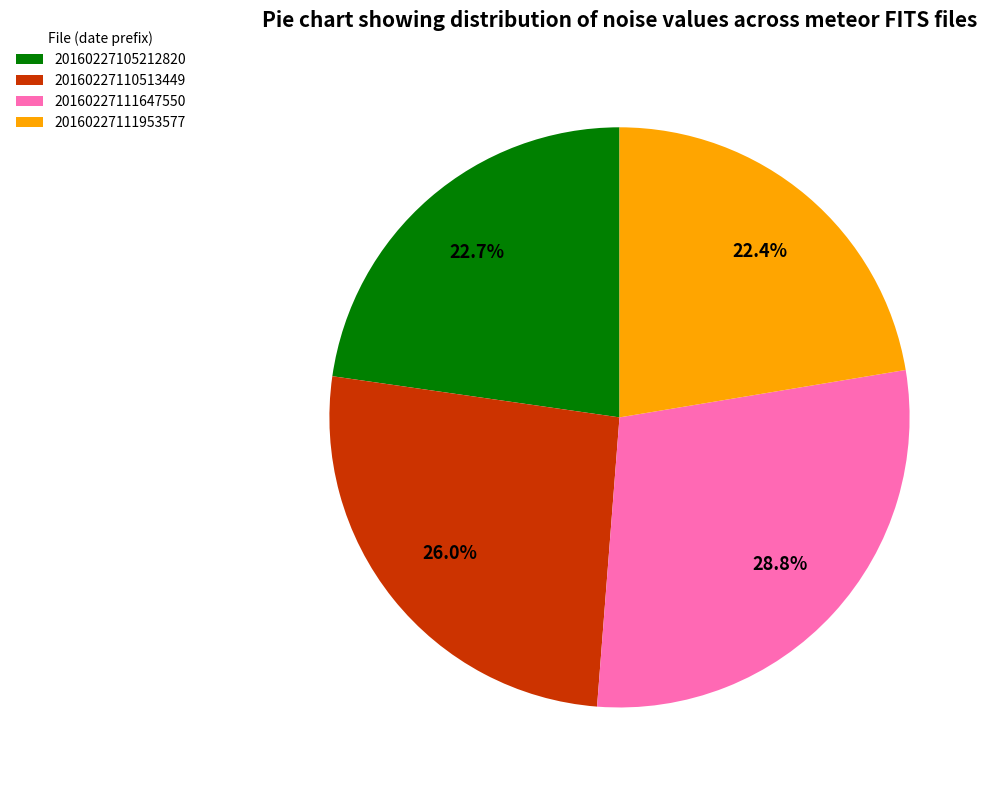

Is 20160227111647550 the majority of the pie?

No